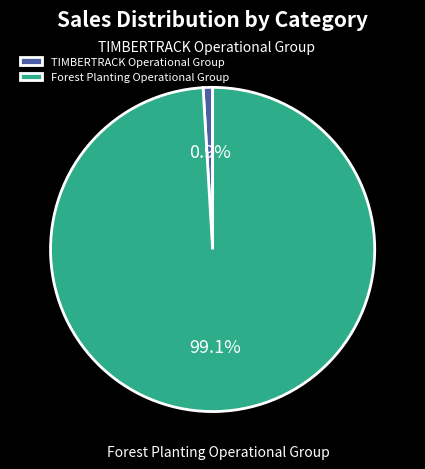

To the nearest percent, what is the combined percentage of TIMBERTRACK Operational Group and Forest Planting Operational Group?

100%